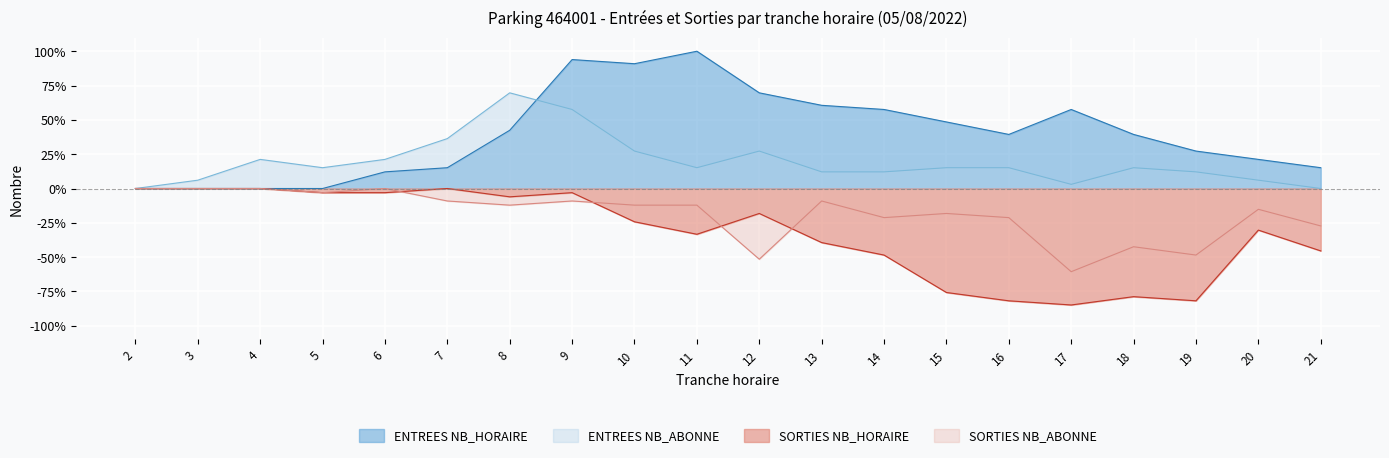

What is the difference between the second highest and minimum values in the ENTREES NB_ABONNE series?

0.6